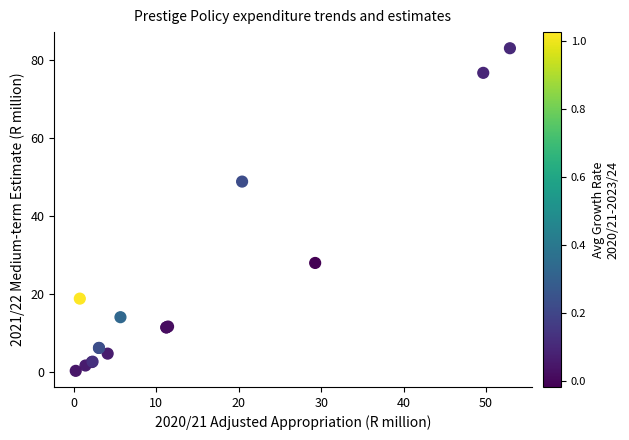

What Y value in the scatter plot is closest to 41?

48.8